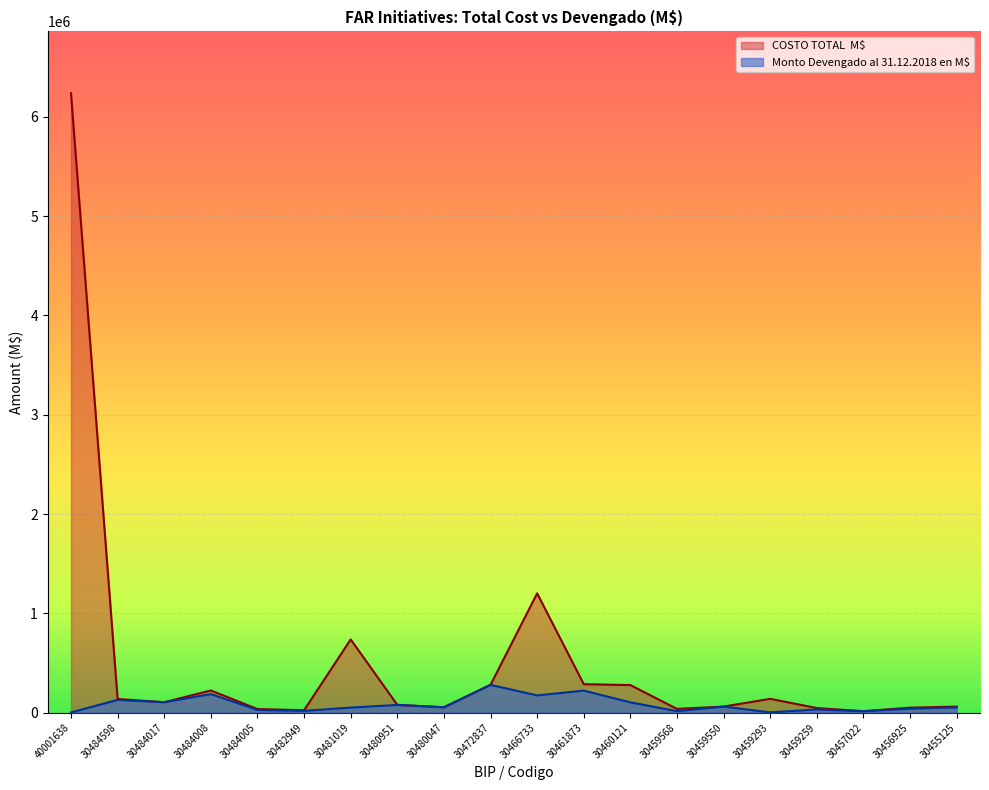

At which category does Monto Devengado al 31.12.2018 en M$ reach its first local valley?

30484017